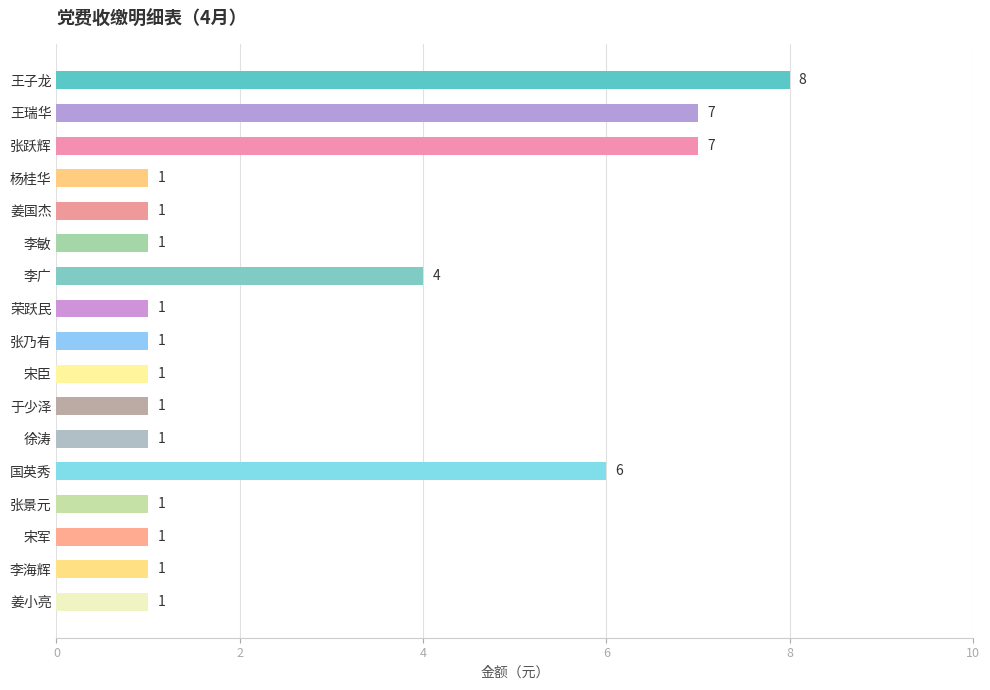

What is the greatest value displayed?

8